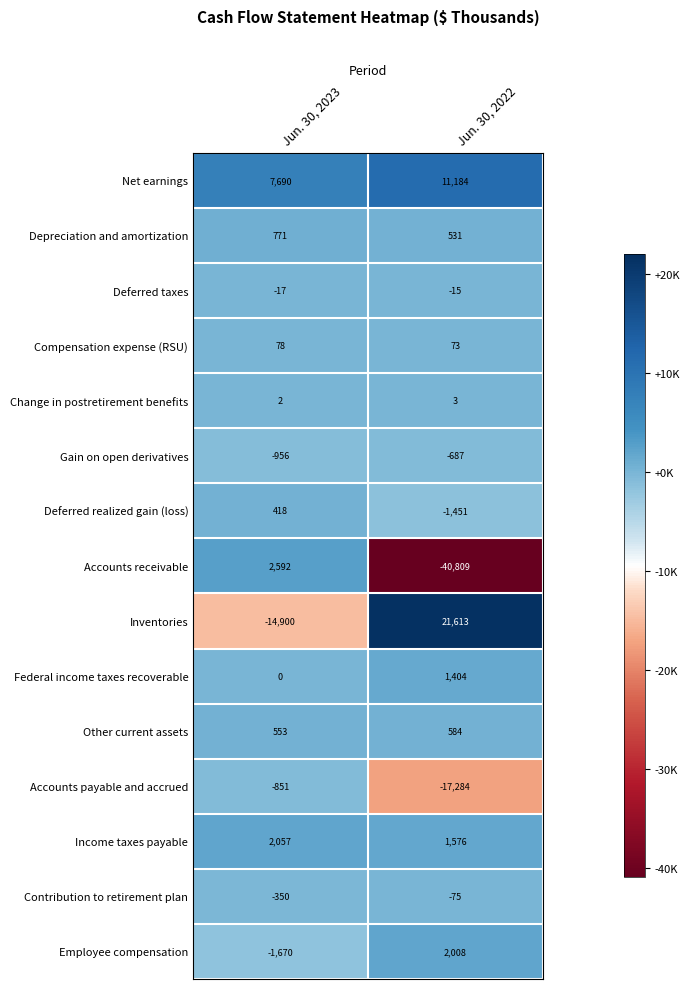

Between Jun. 30, 2023 and Jun. 30, 2022, which series saw the biggest shift?

Accounts receivable